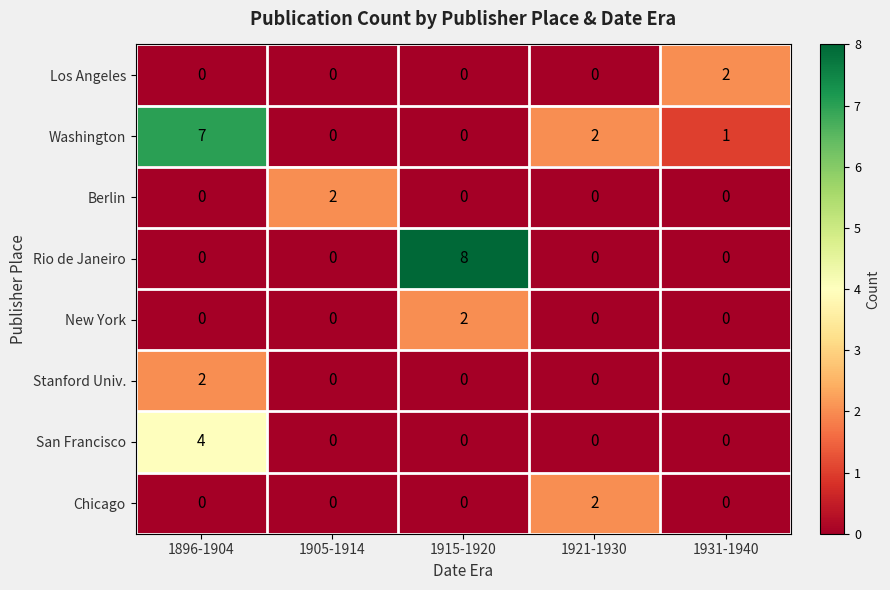

What is the difference between the maximum and minimum values in the Rio de Janeiro series?

8